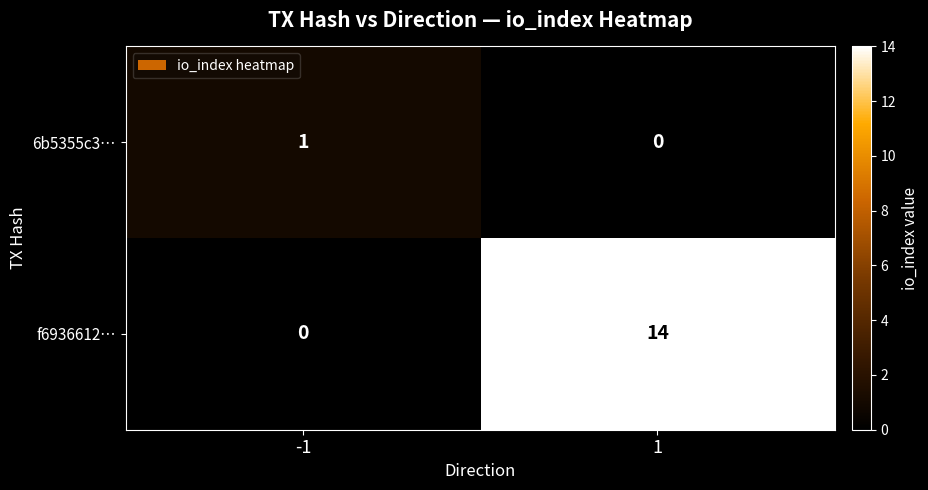

At -1, list the series in order from largest to smallest.

6b5355c3…, f6936612…